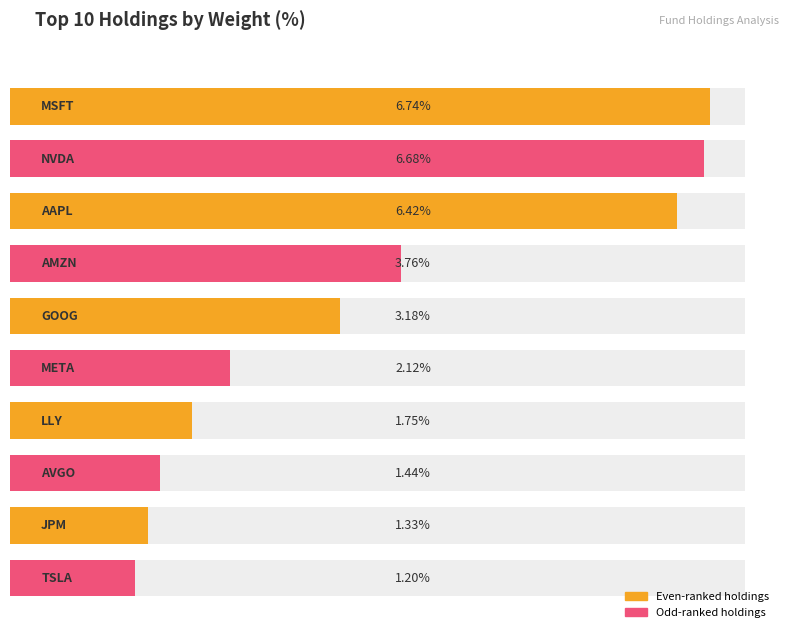

Rank the categories by value from lowest to highest.

TSLA, JPM, AVGO, LLY, META, GOOG, AMZN, AAPL, NVDA, MSFT